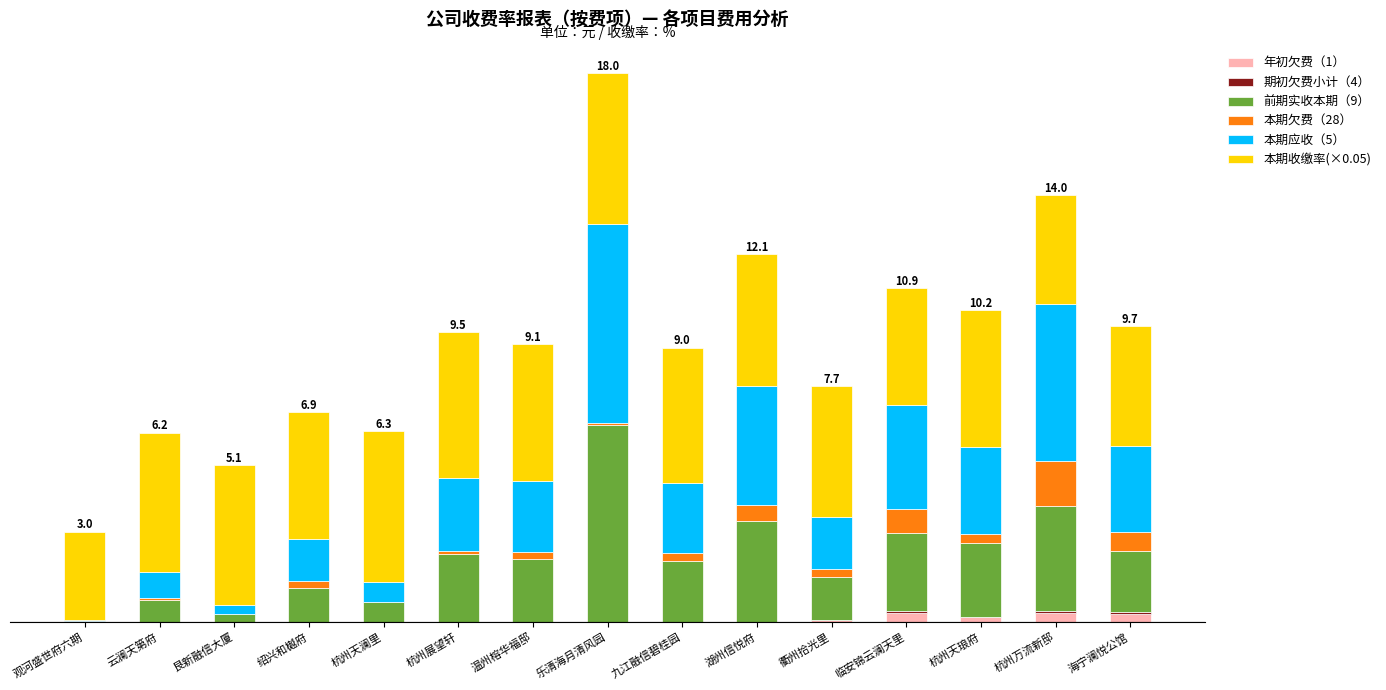

Are the bars horizontal?

No